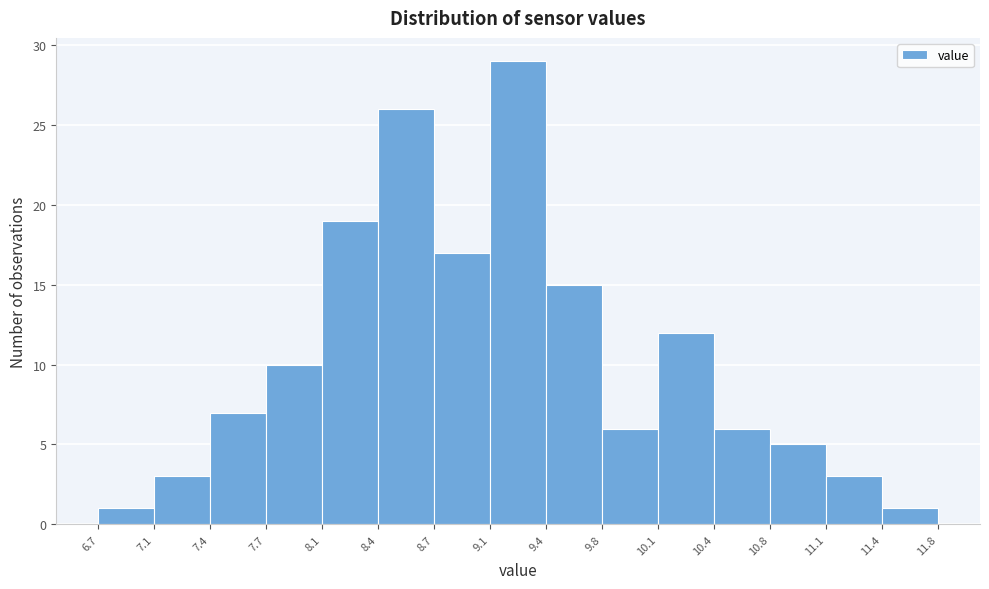

Reading left to right, transcribe this chart: for each bar, give the range it covers on the x-axis and its height. The values are not printed on the chart, so give them approximately, as read against the axis.

6.7 to 7.1: 1
7.1 to 7.4: 3
7.4 to 7.7: 7
7.7 to 8.1: 10
8.1 to 8.4: 19
8.4 to 8.7: 26
8.7 to 9.1: 17
9.1 to 9.4: 29
9.4 to 9.8: 15
9.8 to 10.1: 6
10.1 to 10.4: 12
10.4 to 10.8: 6
10.8 to 11.1: 5
11.1 to 11.4: 3
11.4 to 11.8: 1